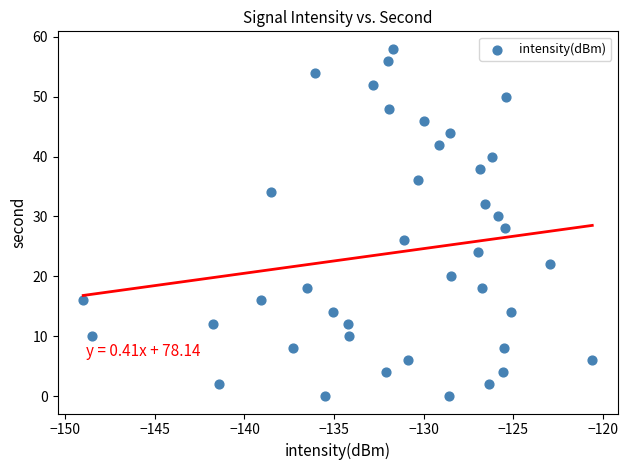

What is the range of Y values (max minus min)?

58